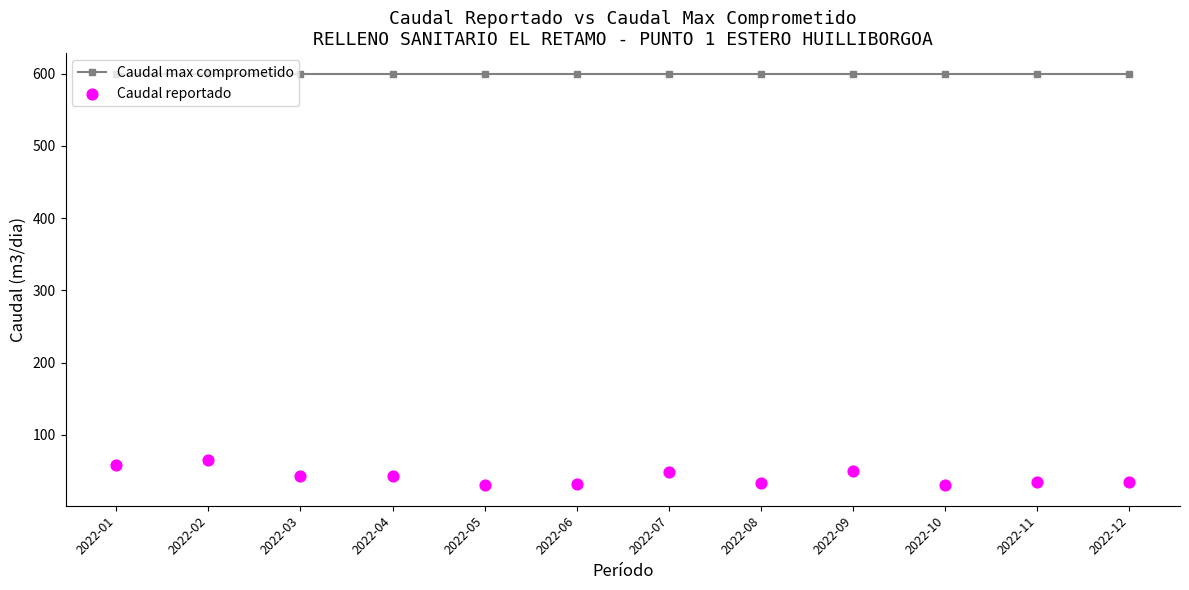

What is the total value across all series at 2022-05?

630.2